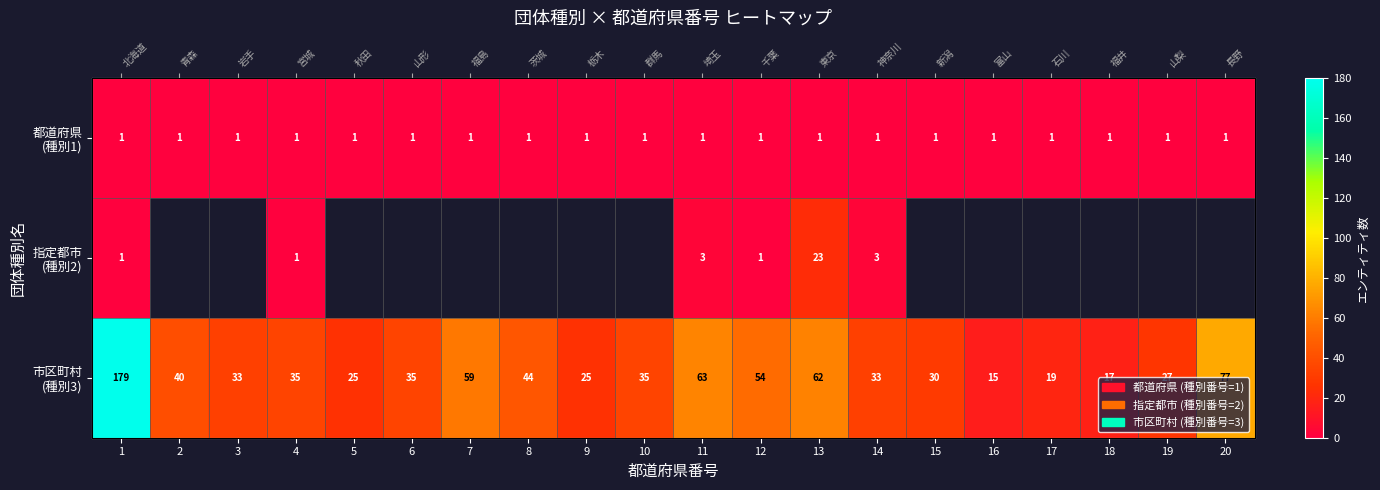

What is the spread (max minus min) of values at 7?

58.0